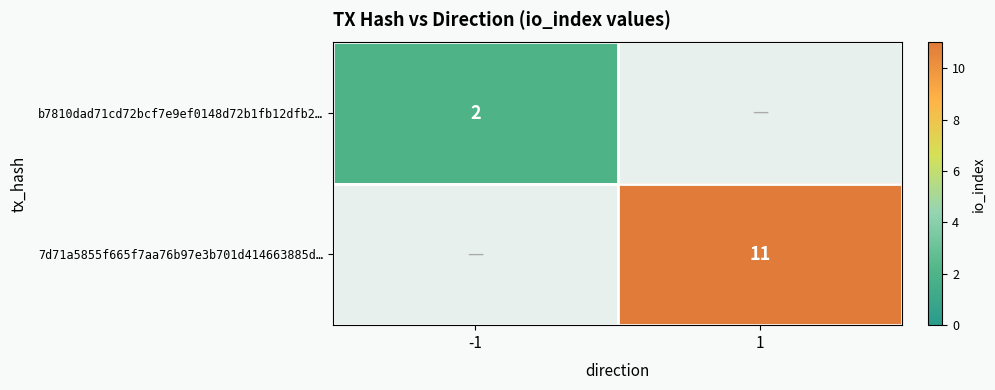

The value of b7810dad71cd72bcf7e9ef0148d72b1fb12dfb2… at -1 is 2. True or false?

True